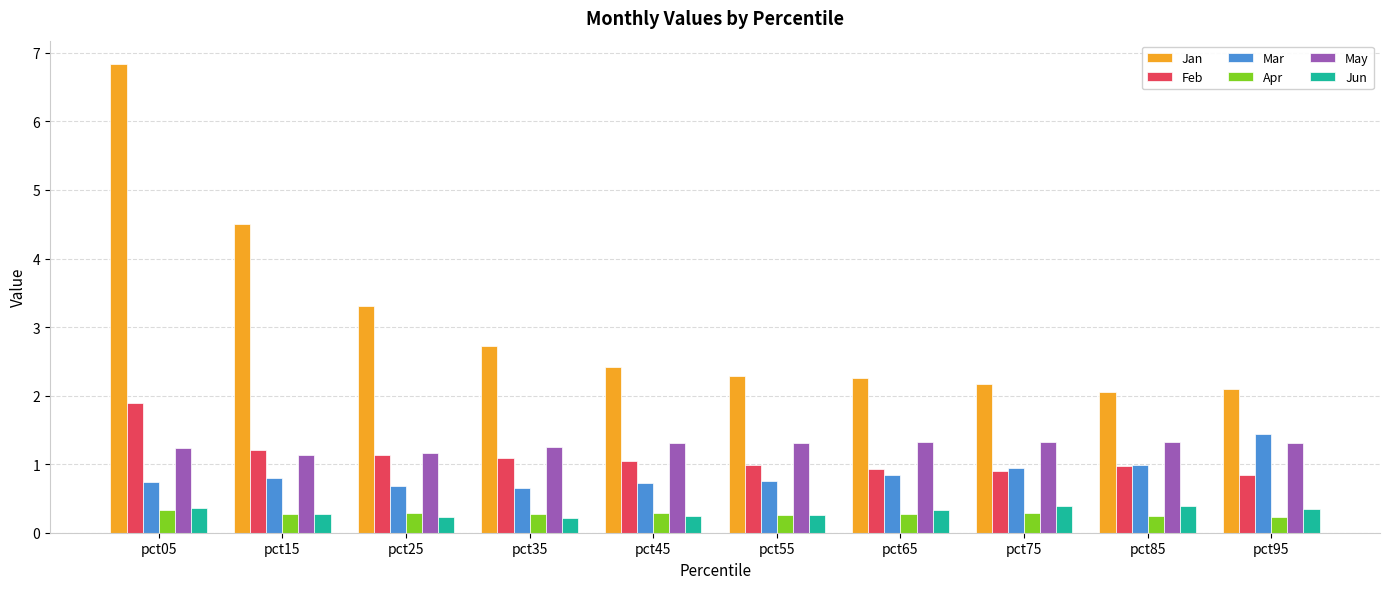

What is the difference between the Feb values at pct35 and pct95?

0.3